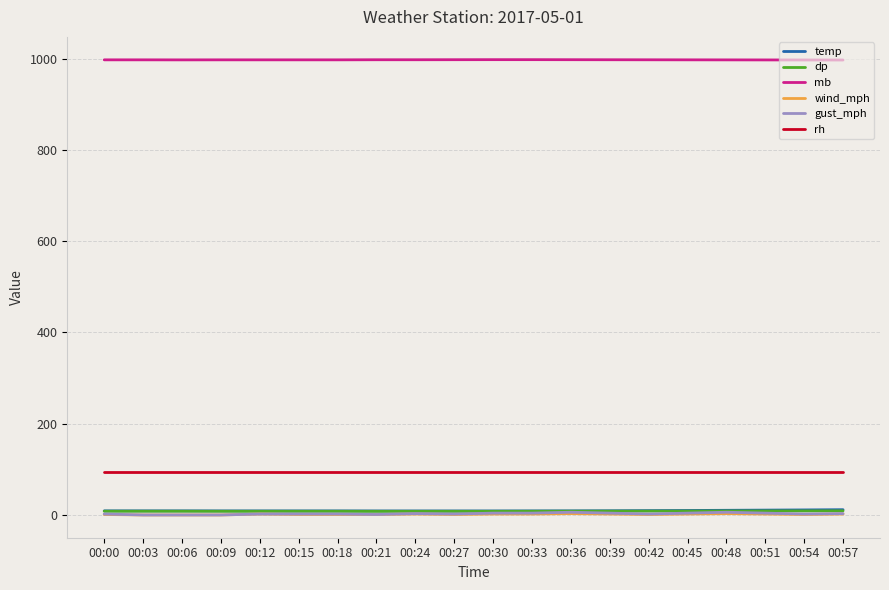

Is it true that gust_mph equals 4.0 at 00:45?

True